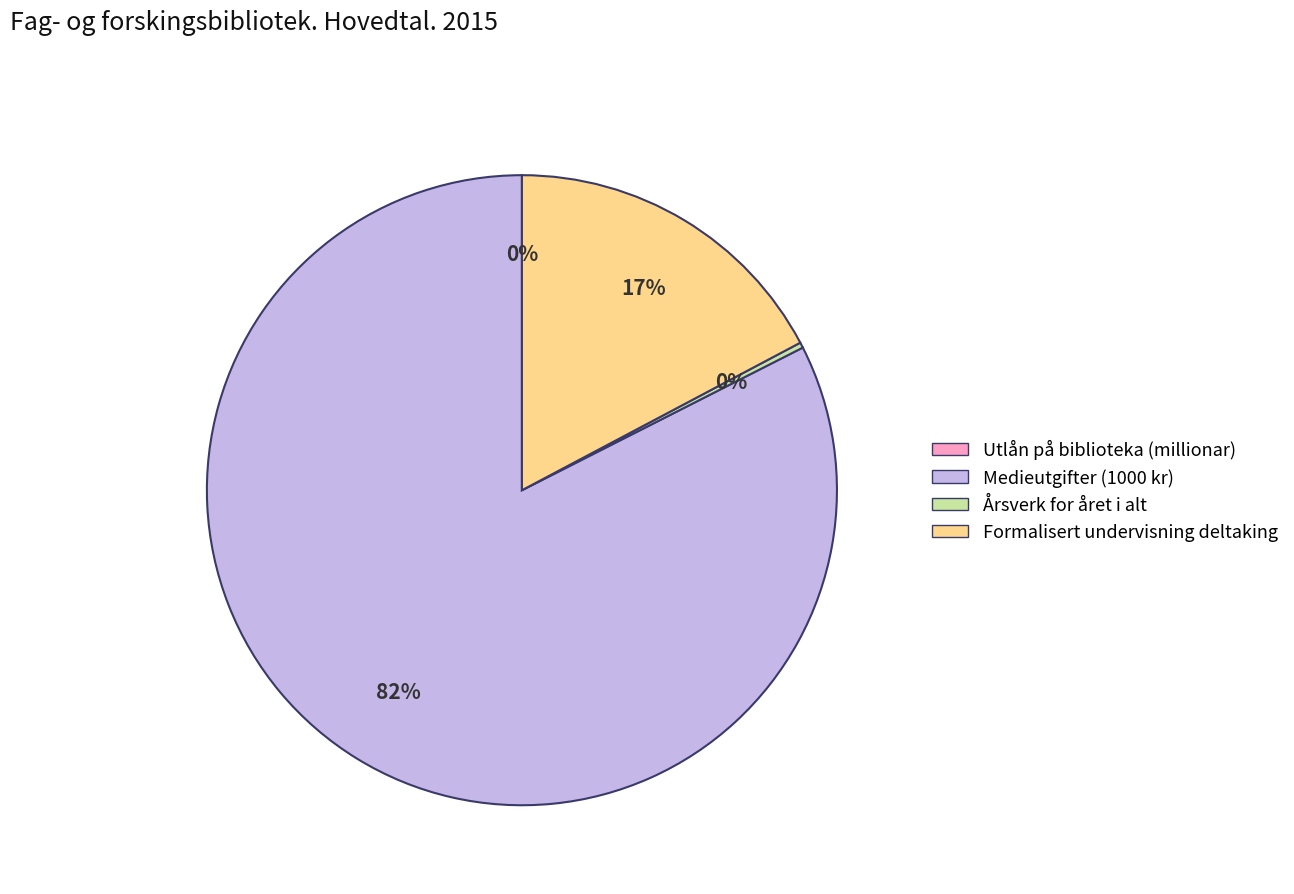

To the nearest percent, what is the average slice percentage?

25%